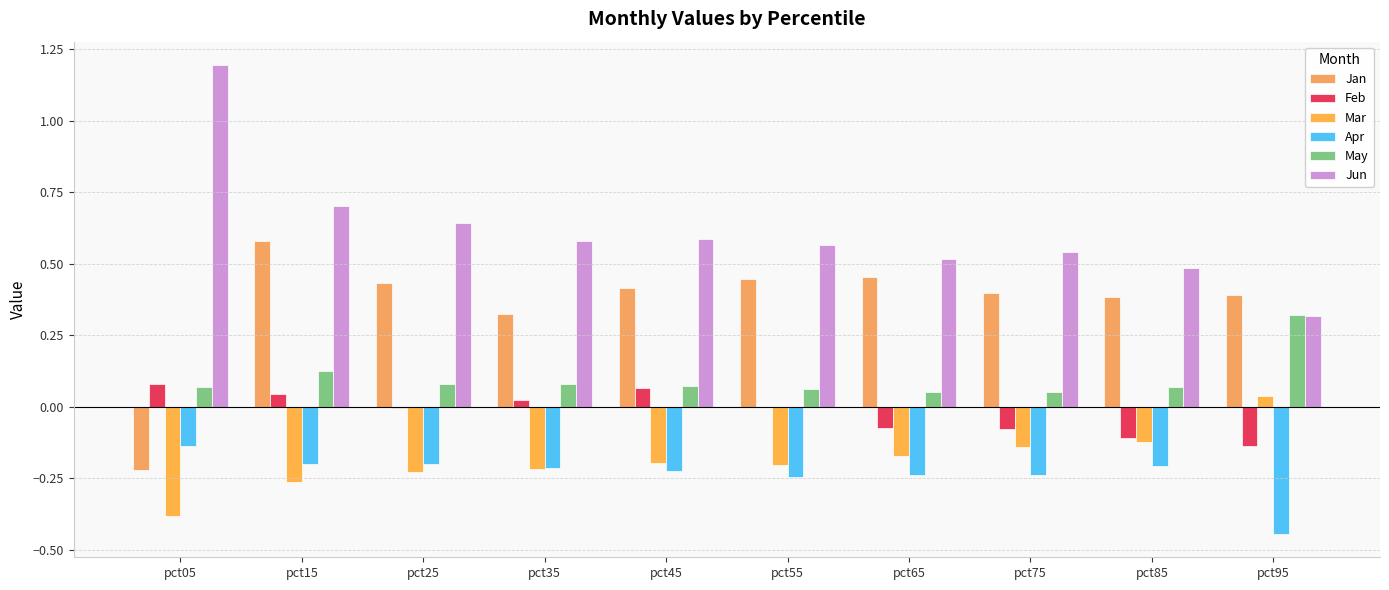

What is the maximum value for Jun?

1.2